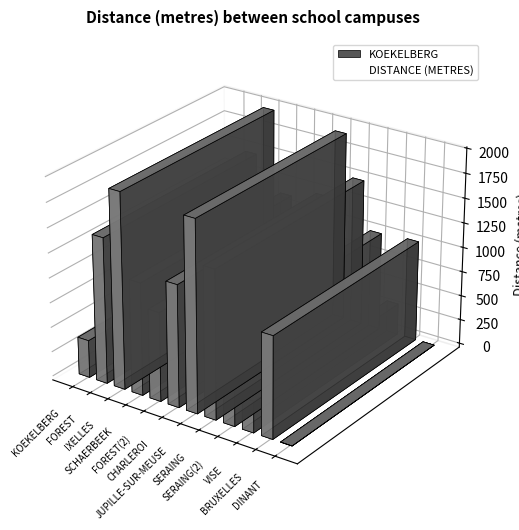

At which category does the chart reach its peak across all series?

IXELLES